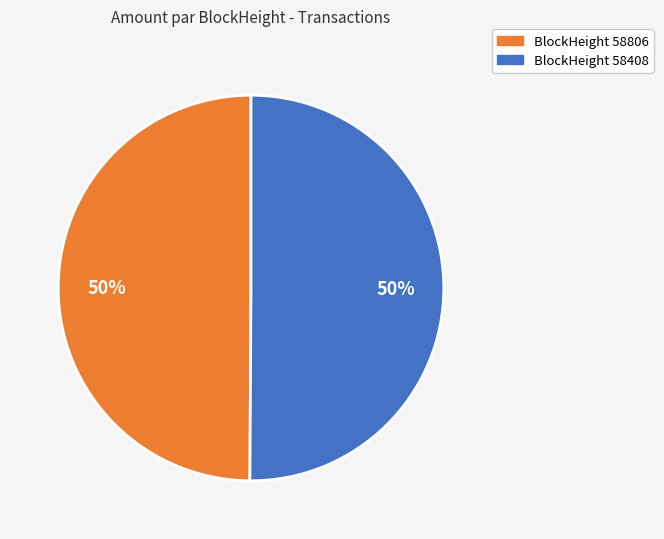

The BlockHeight 58408 slice represents 50% of the pie. True or false?

True